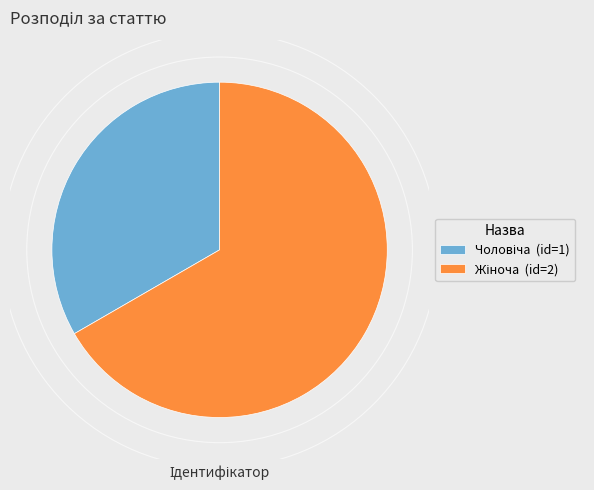

Is there any slice that represents more than half of the pie?

Yes